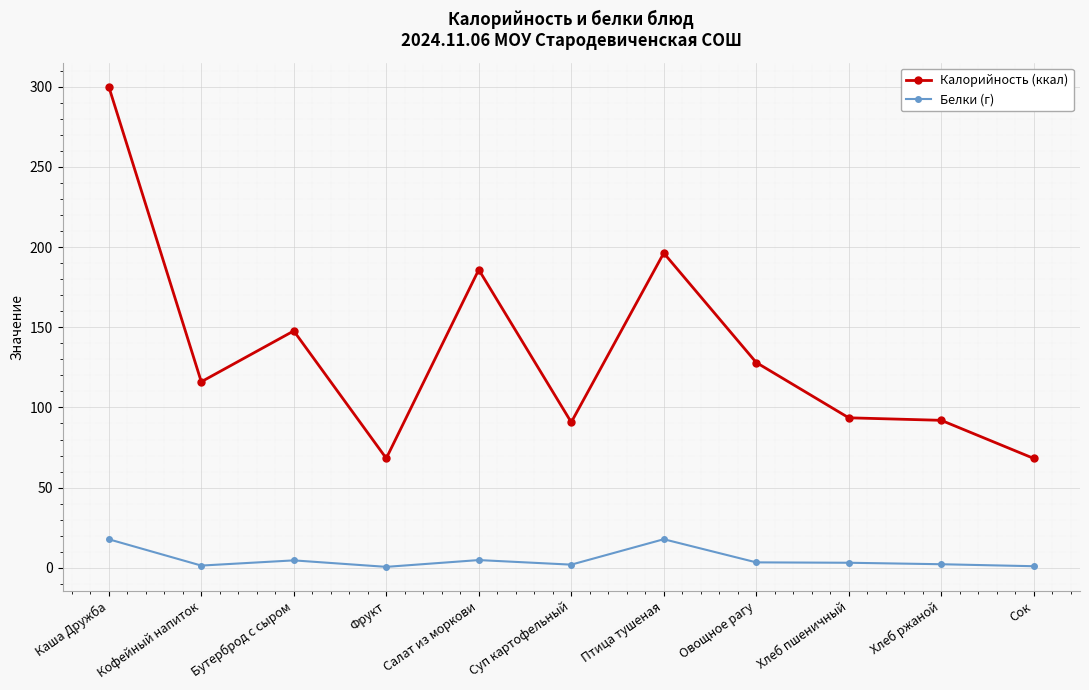

Which series changed the most between Каша Дружба and Суп картофельный?

Калорийность (ккал)